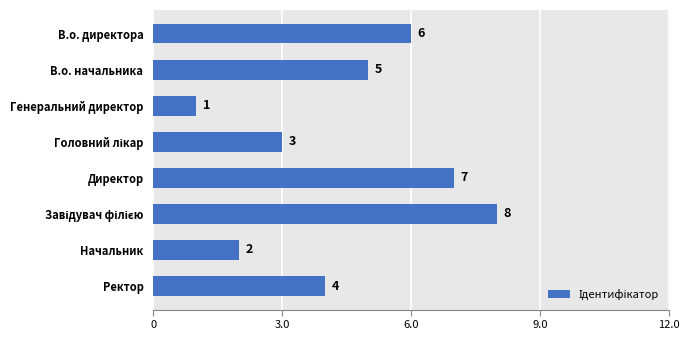

What position from the top is Генеральний директор?

3